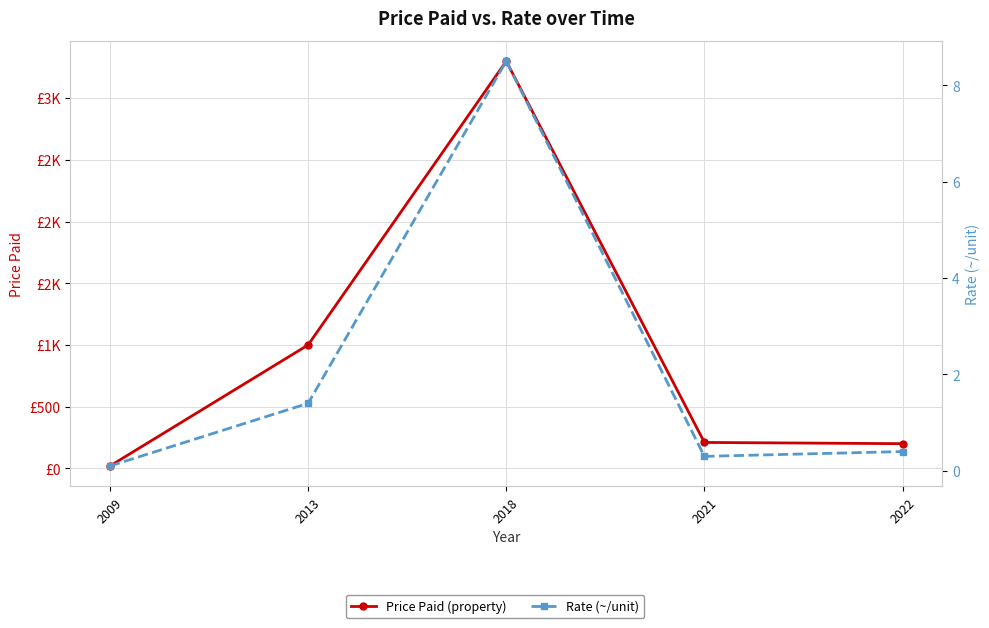

Reading left to right, list all the values displayed in this chart.

Price Paid (property): 2009=19.0	2013=1000.0	2018=3300.0	2021=210.0	2022=200.0
Rate (~/unit): 2009=0.1	2013=1.4	2018=8.5	2021=0.3	2022=0.4